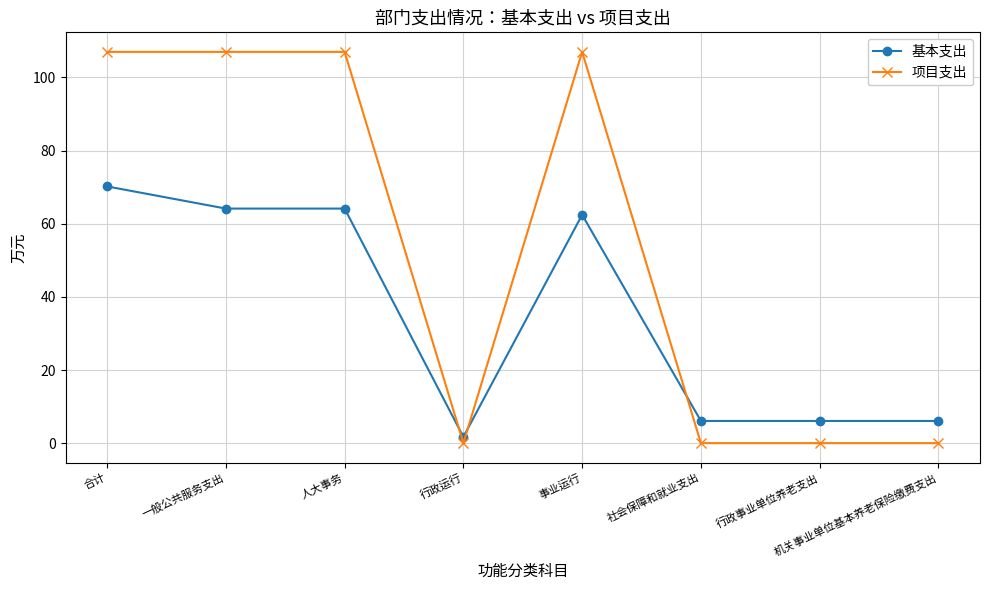

How many times do 项目支出 and 基本支出 cross each other?

3